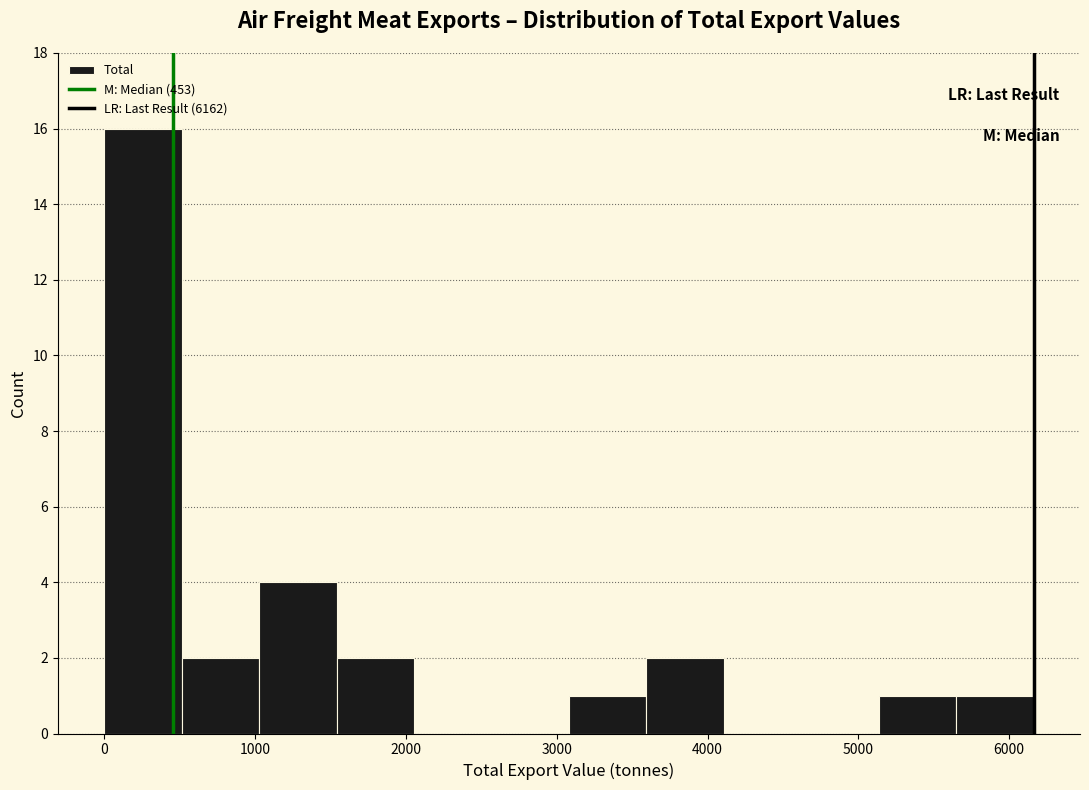

What is the height of the bar covering 3600 to 4100 on the x-axis? Neither the bar edges nor the heights are printed on the chart, so give them approximately, as read against the axes.

2